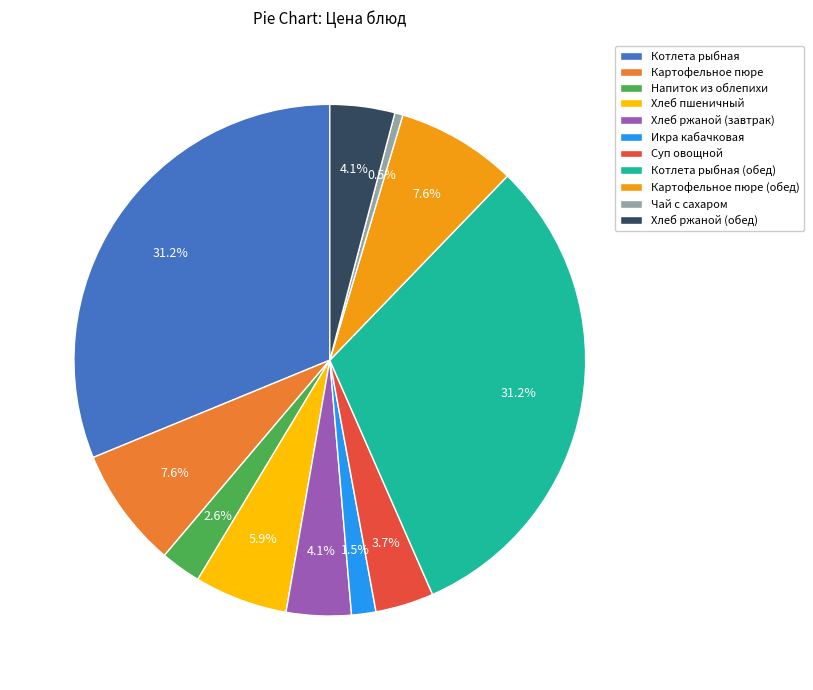

How many segments does this pie chart have?

11